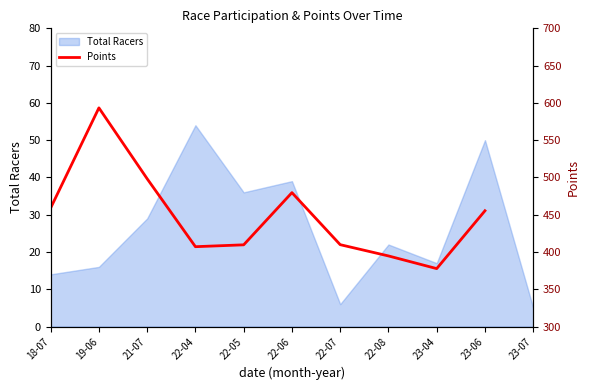

What is the highest value of the Total Racers series?

54